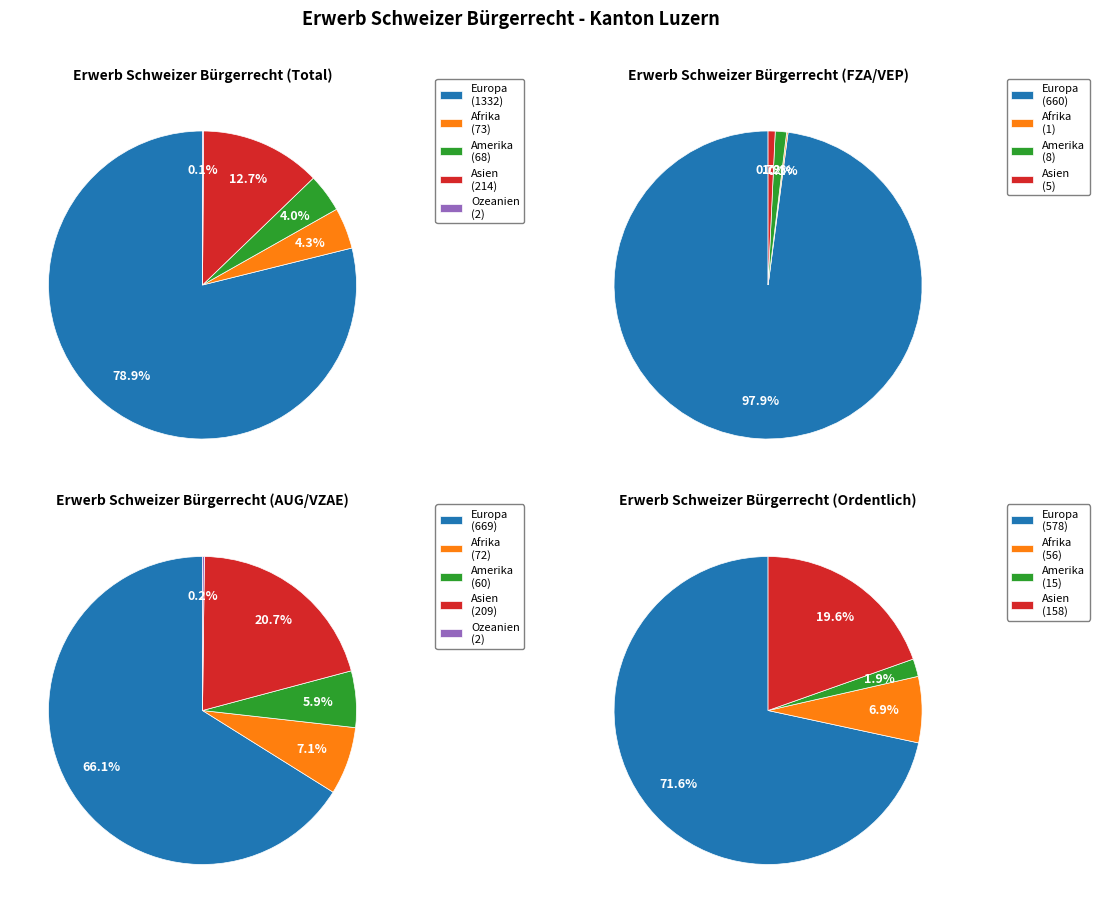

Does Europa account for over 50% of the chart?

Yes